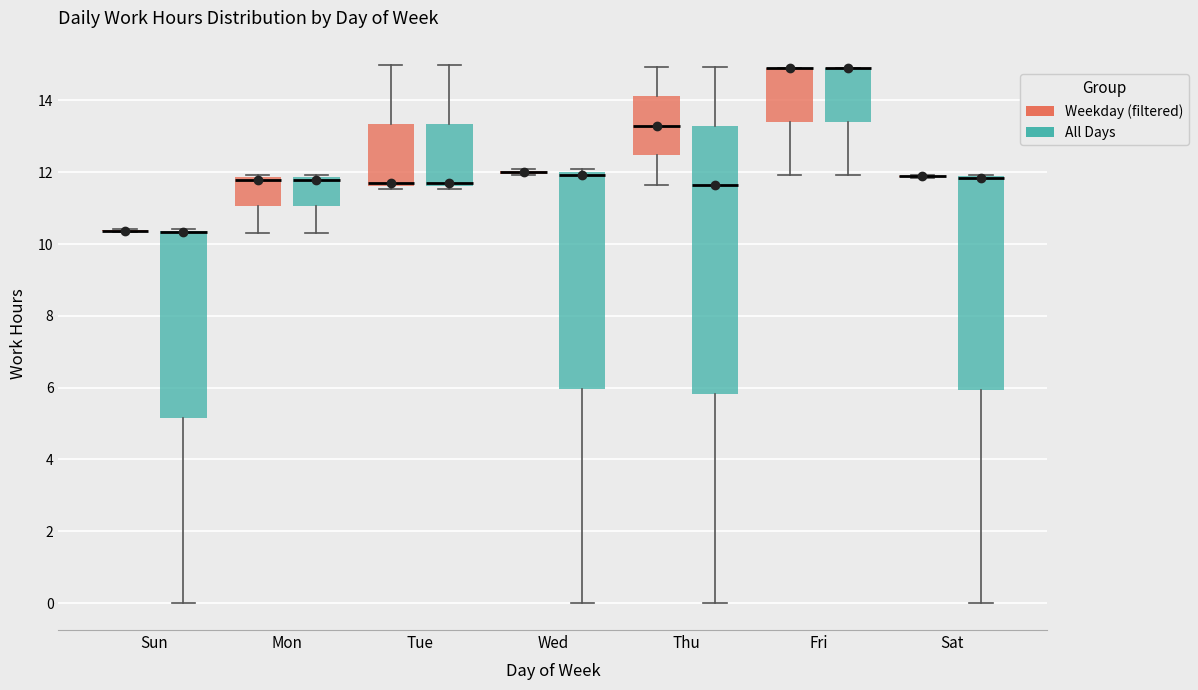

Comparing the boxes themselves (not the whiskers), which one is the tallest?

Thu (All Days)